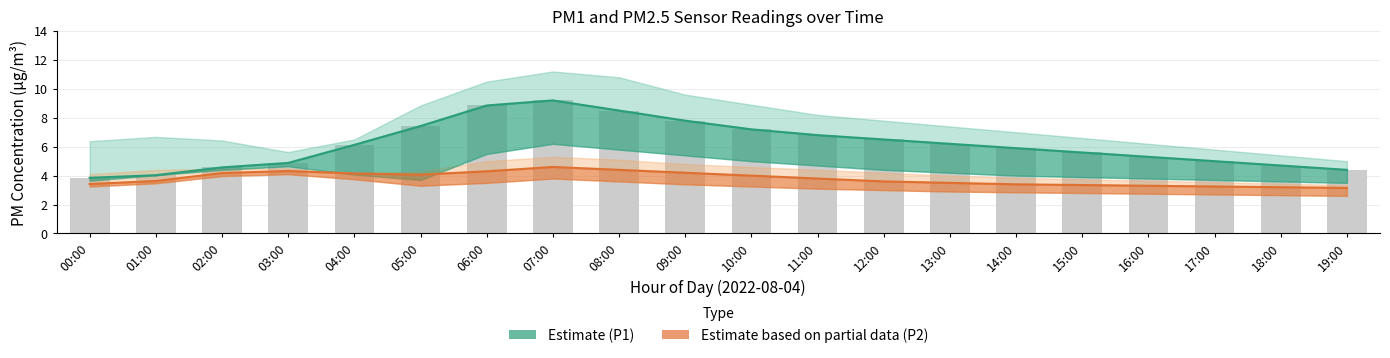

Between 13:00 and 01:00, which is larger?

13:00